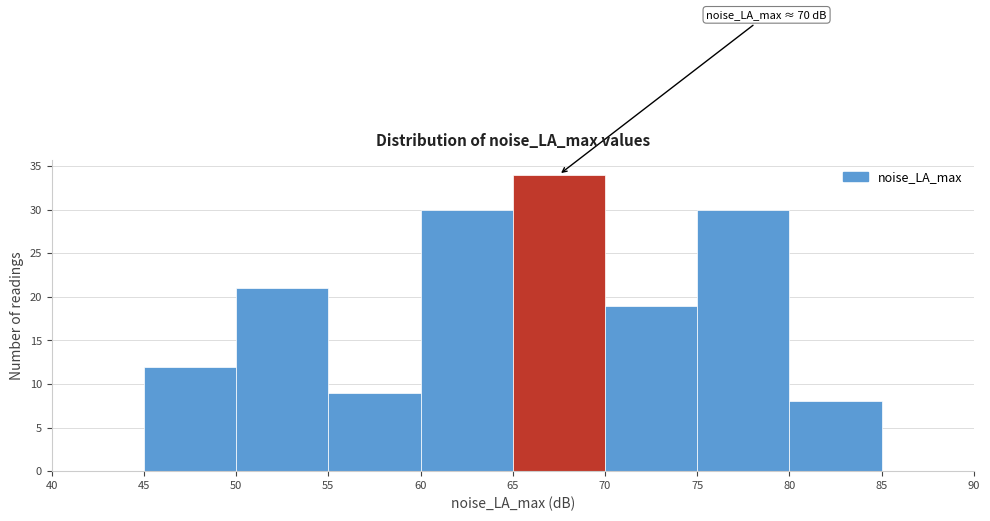

Which range on the x-axis has the tallest bar?

65 to 70